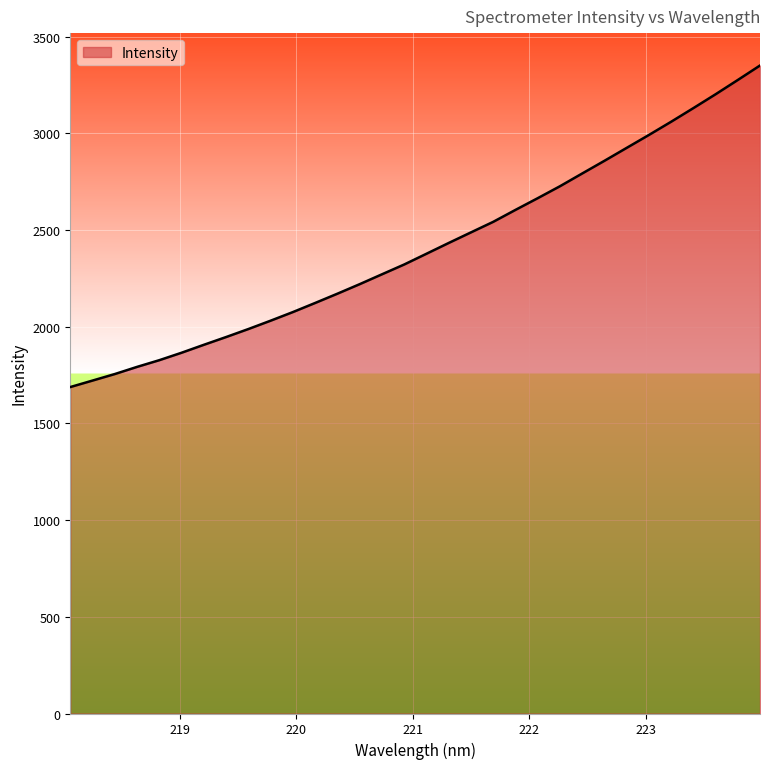

What is the difference between the maximum and minimum values?

1662.4